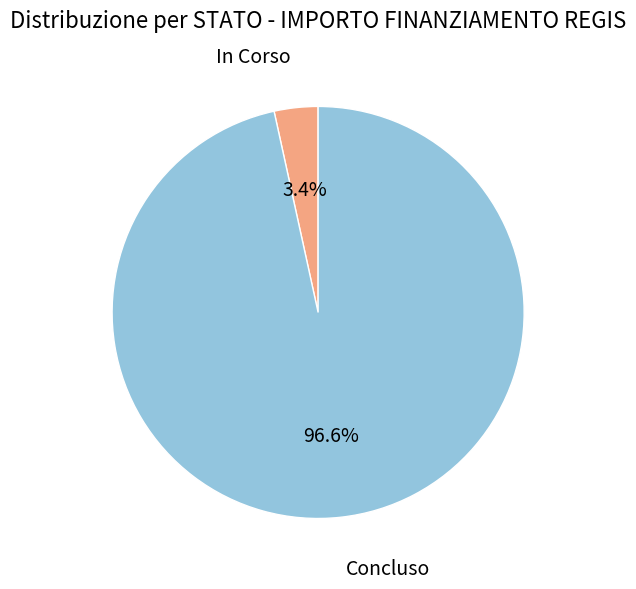

Count the number of slices in the pie.

2